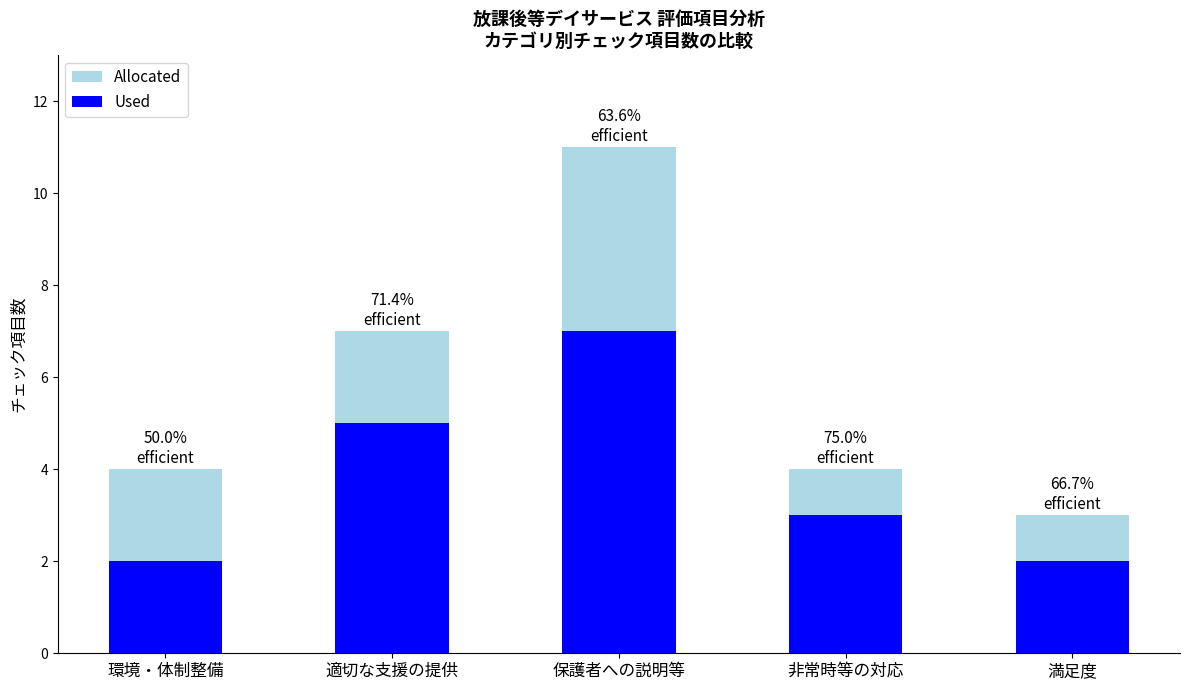

At which label does Allocated reach its minimum?

満足度